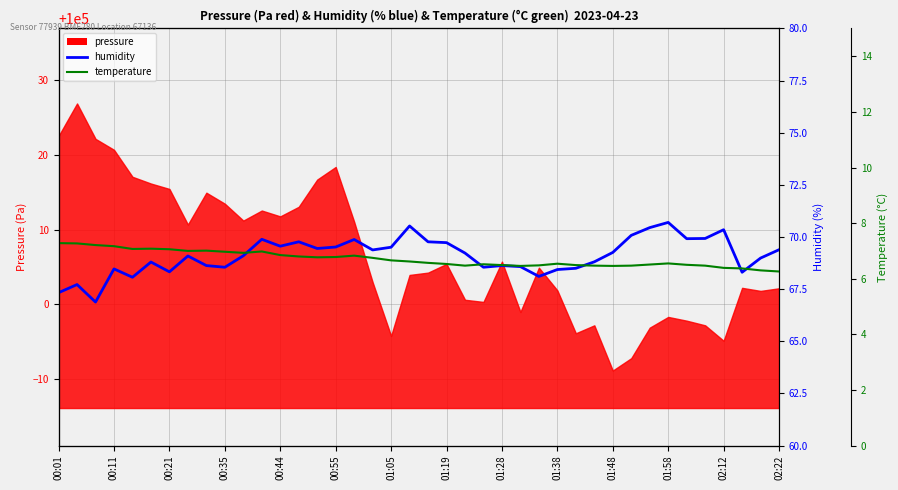

How many data points does each series have?

40